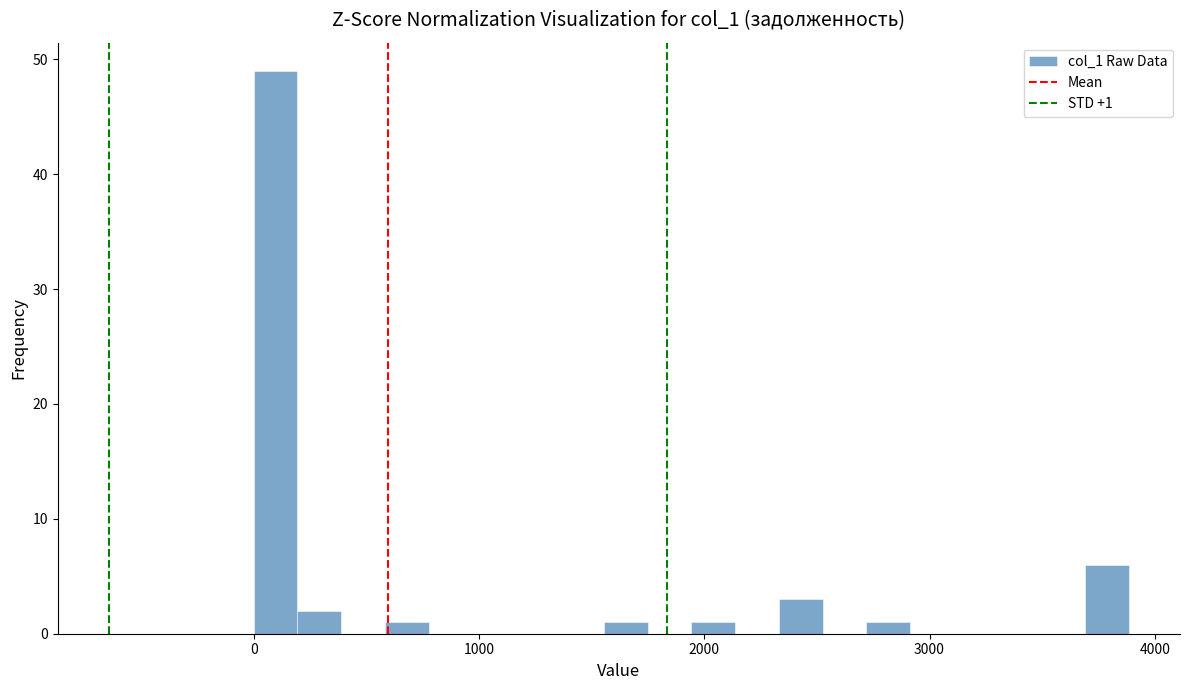

Read against the x-axis, roughly where is the centre of the tallest bar?

100